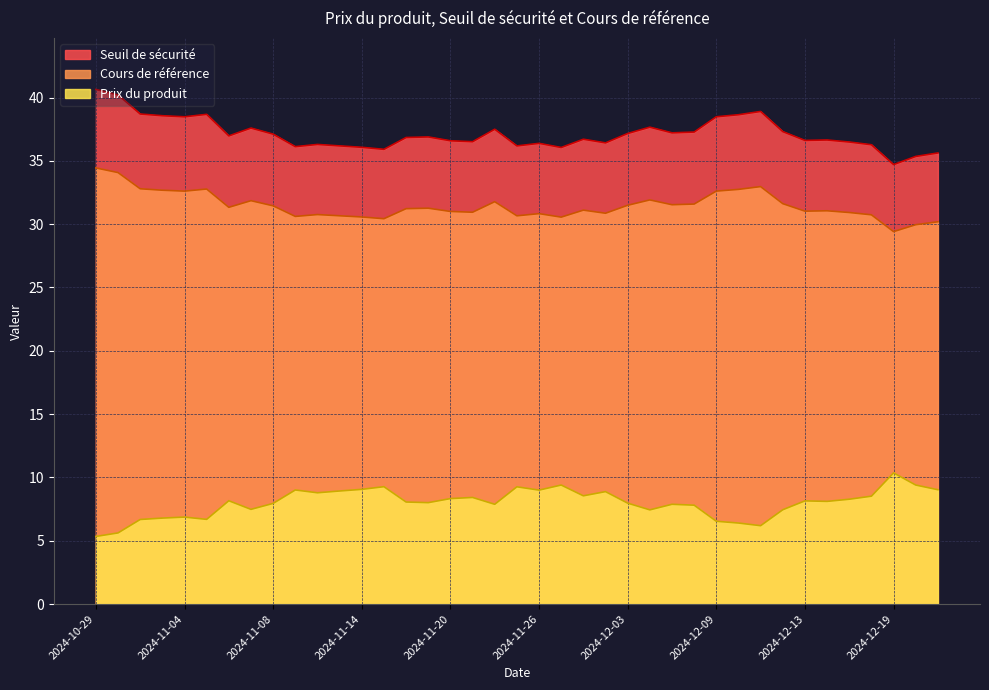

Which series has the largest range (max minus min)?

Seuil de sécurité